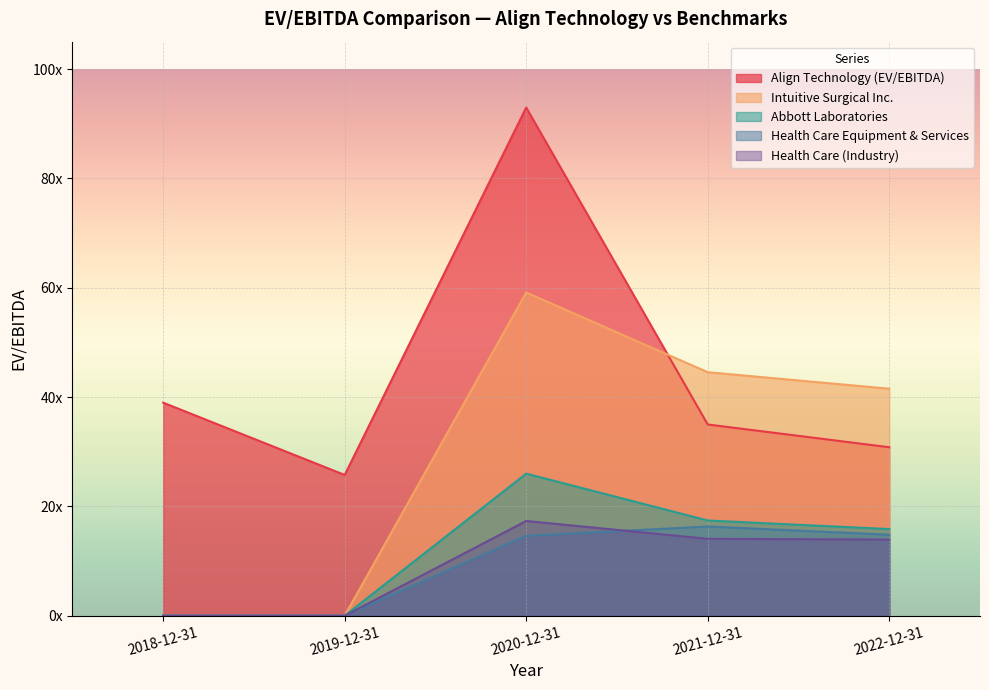

What is the value of the Health Care (Industry) point at the 4th from the left?

14.1